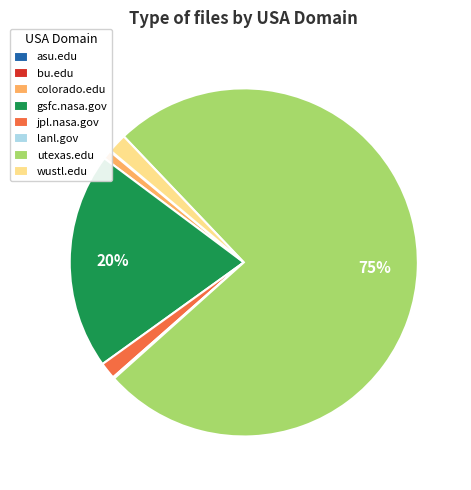

True or false: jpl.nasa.gov accounts for 2% of the total.

True